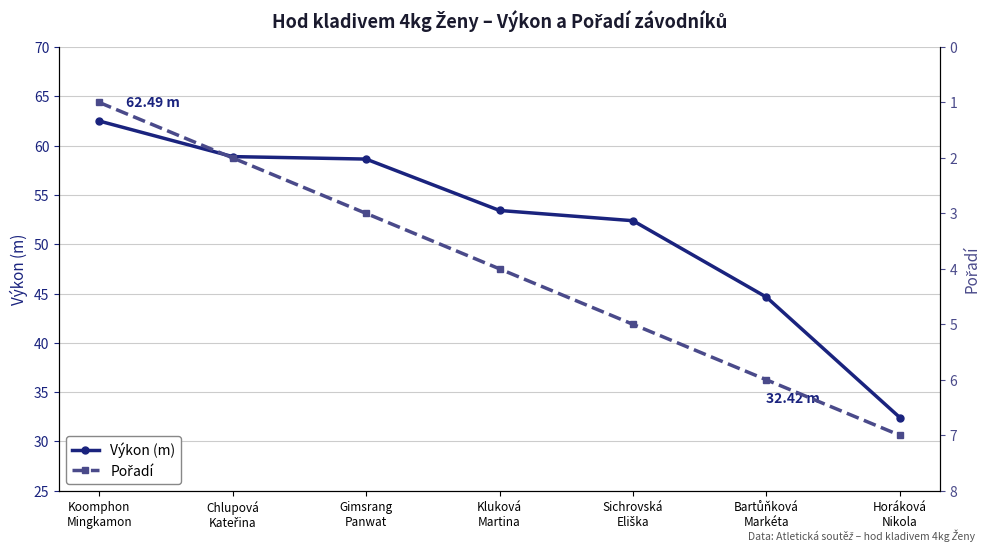

What is the label of the 4th point from the left?

Kluková
Martina